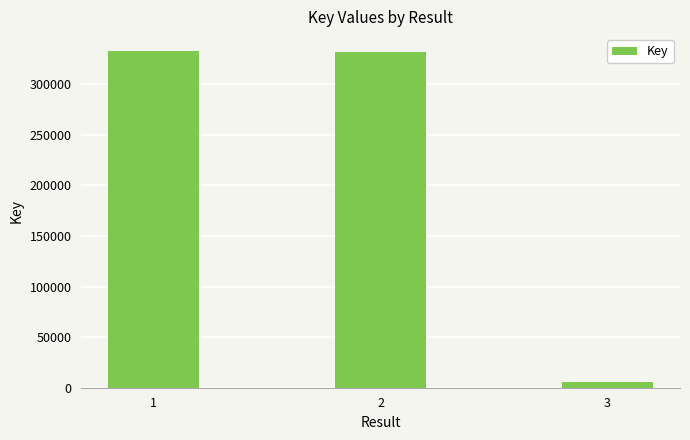

Read the value at 2, to the nearest 100.

331500